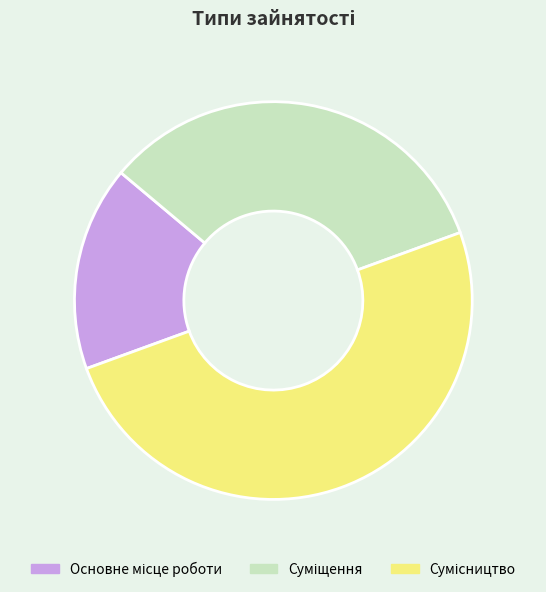

Which has a higher value, Основне місце роботи or Сумісництво?

Сумісництво